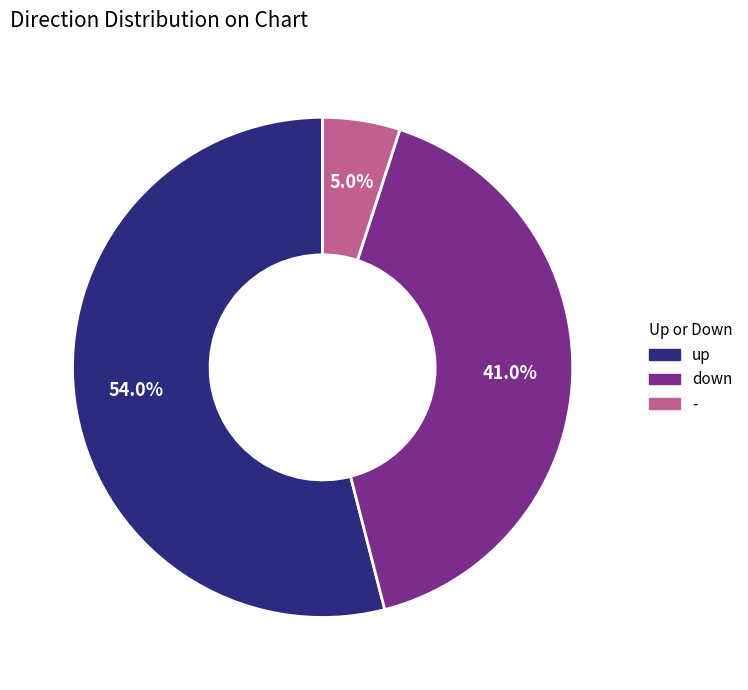

Is it true that - is 5% of the pie?

True